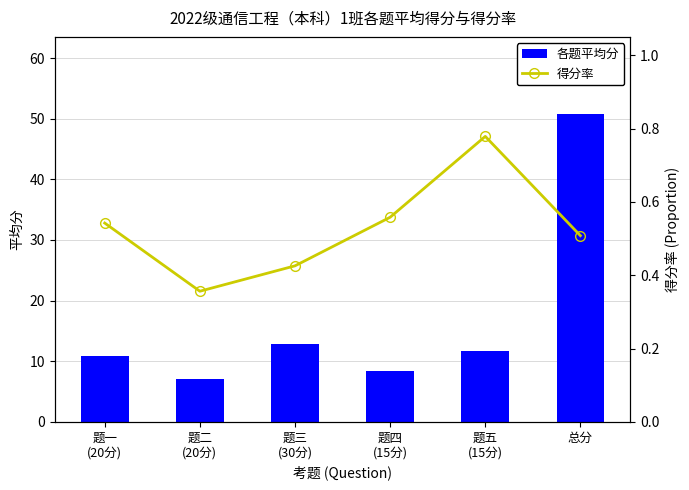

What is the total value across all series at 总分?

51.3